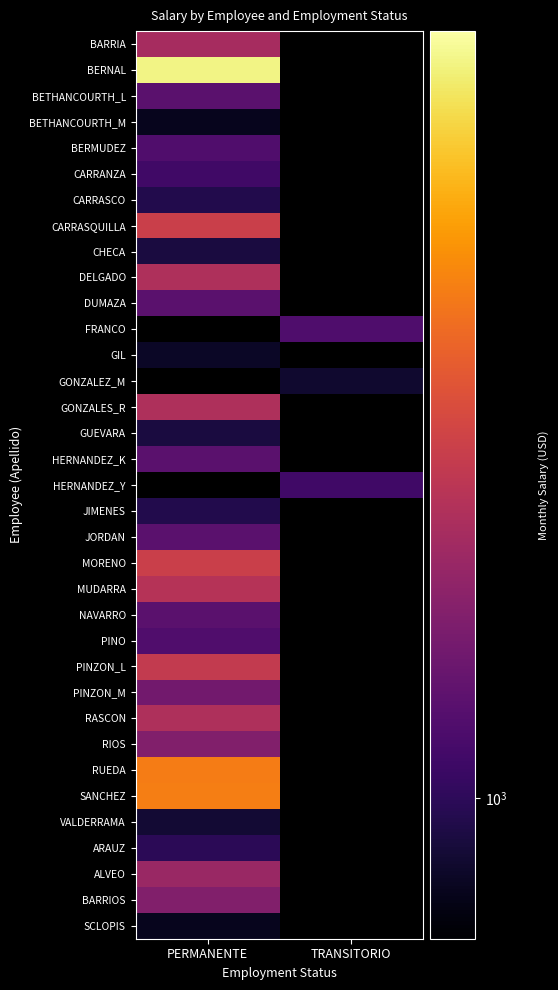

True or false: RUEDA has a value of 869.5 at PERMANENTE.

False